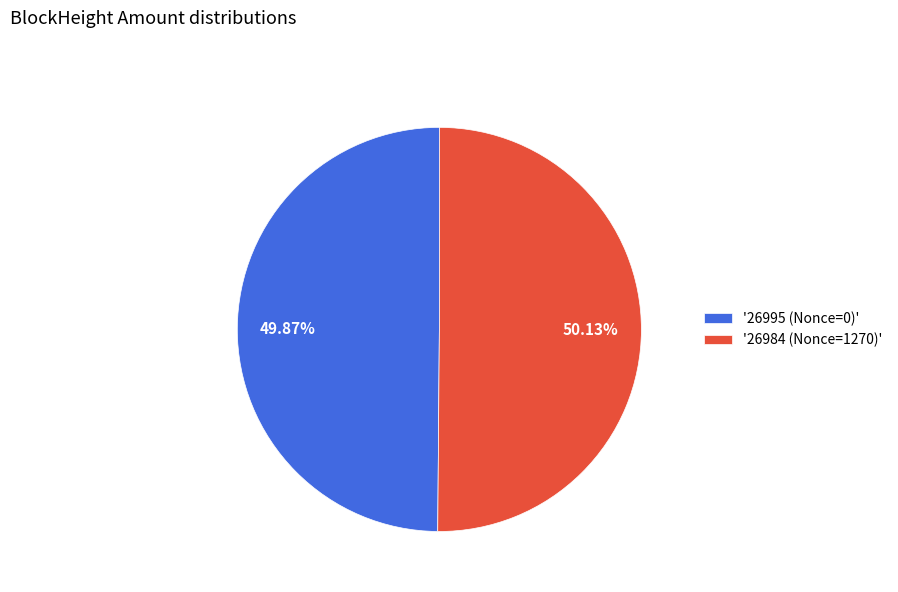

Is there a majority slice in this chart?

Yes